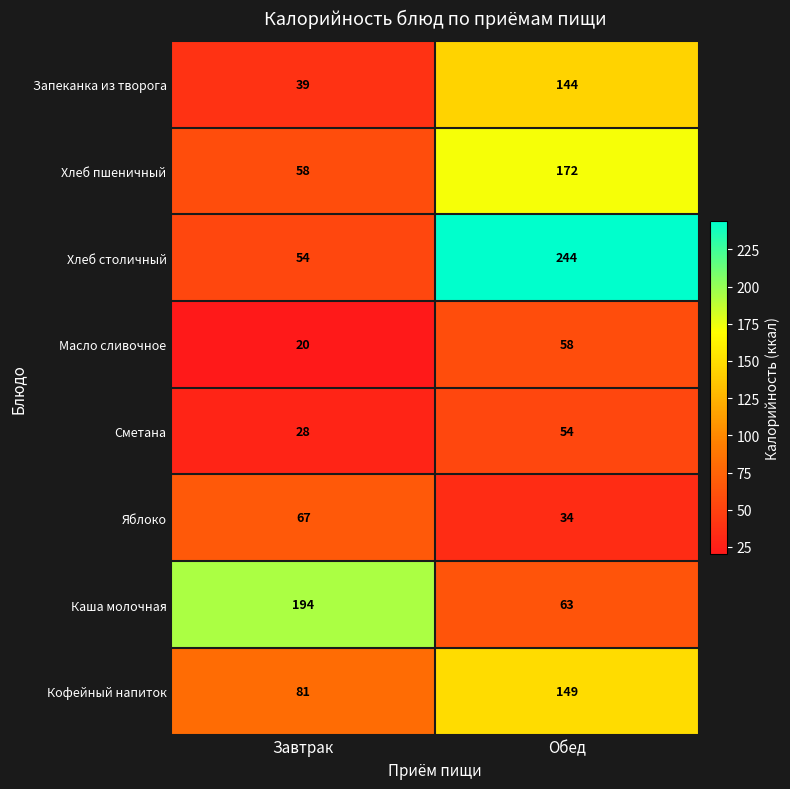

How many data points does each series have?

2